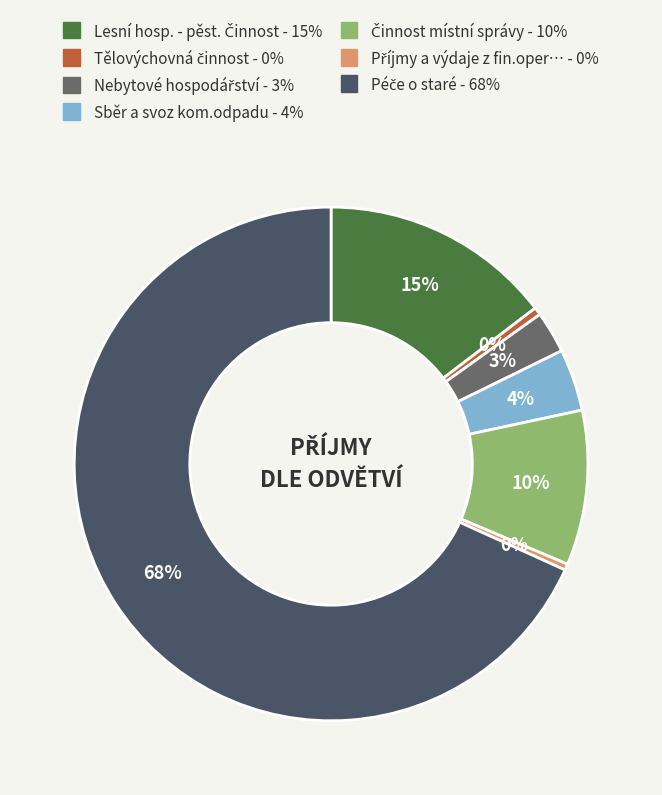

How many segments does this pie chart have?

7